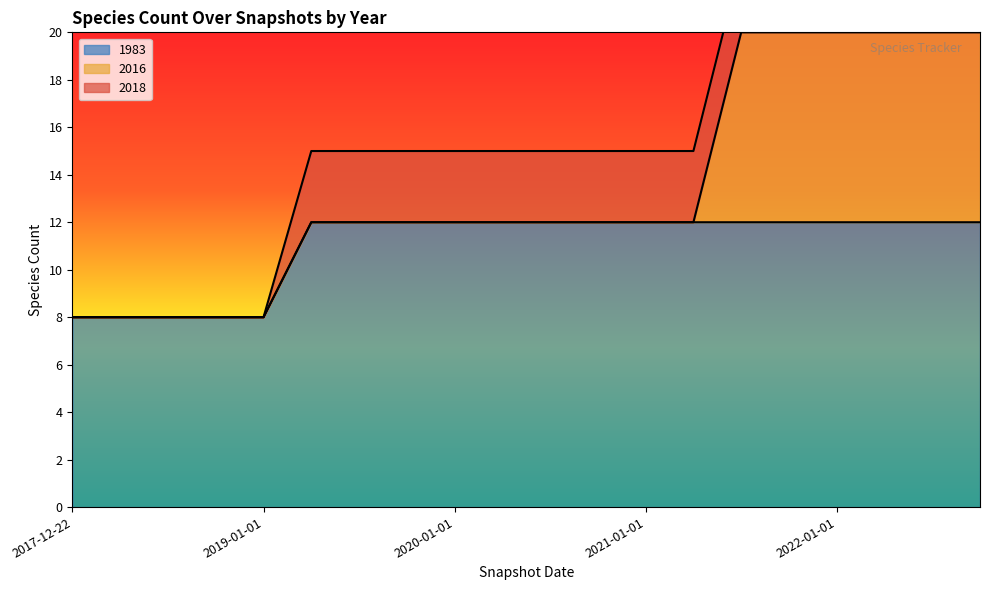

The value of 2018 at 2022-01-01 is 2. True or false?

False